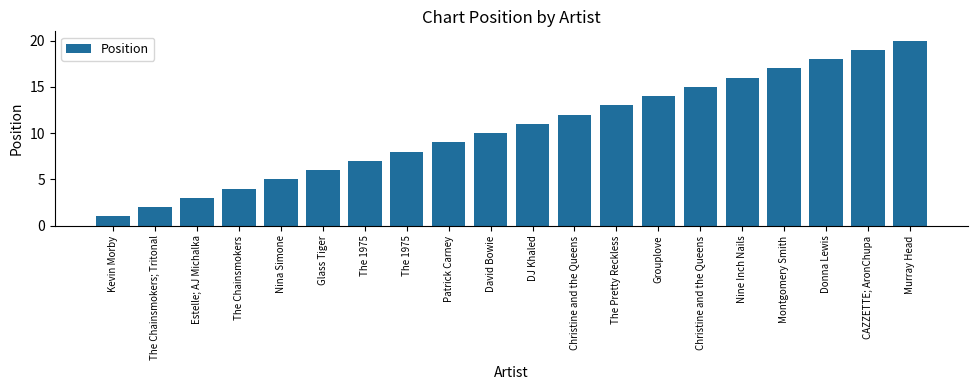

What is the ratio of the value at Nine Inch Nails to the value at Donna Lewis?

0.9